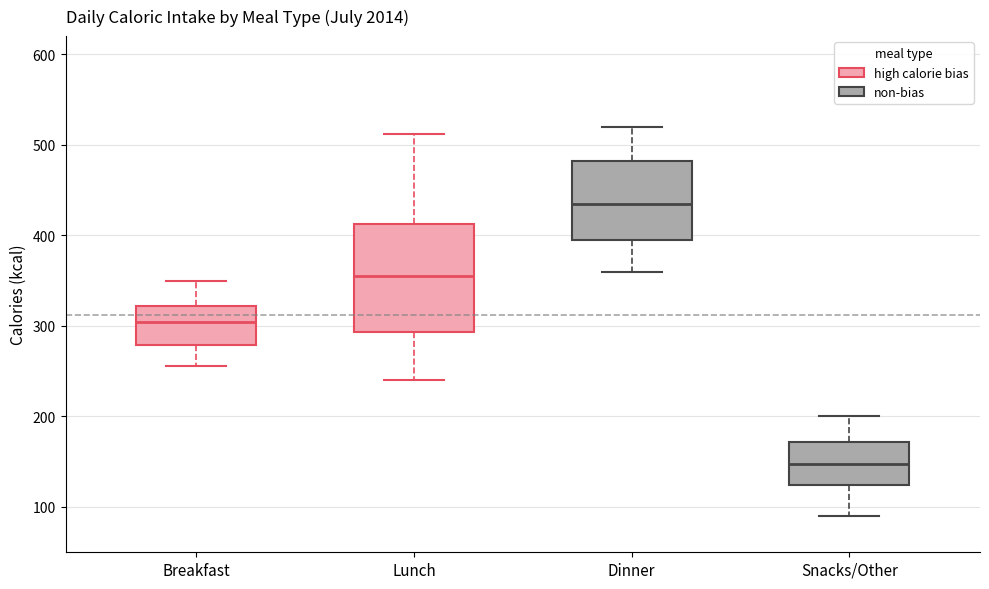

Where does the upper whisker of the box for Breakfast end on the y-axis? The values are not printed on the chart, so give them approximately, as read against the axis.

350